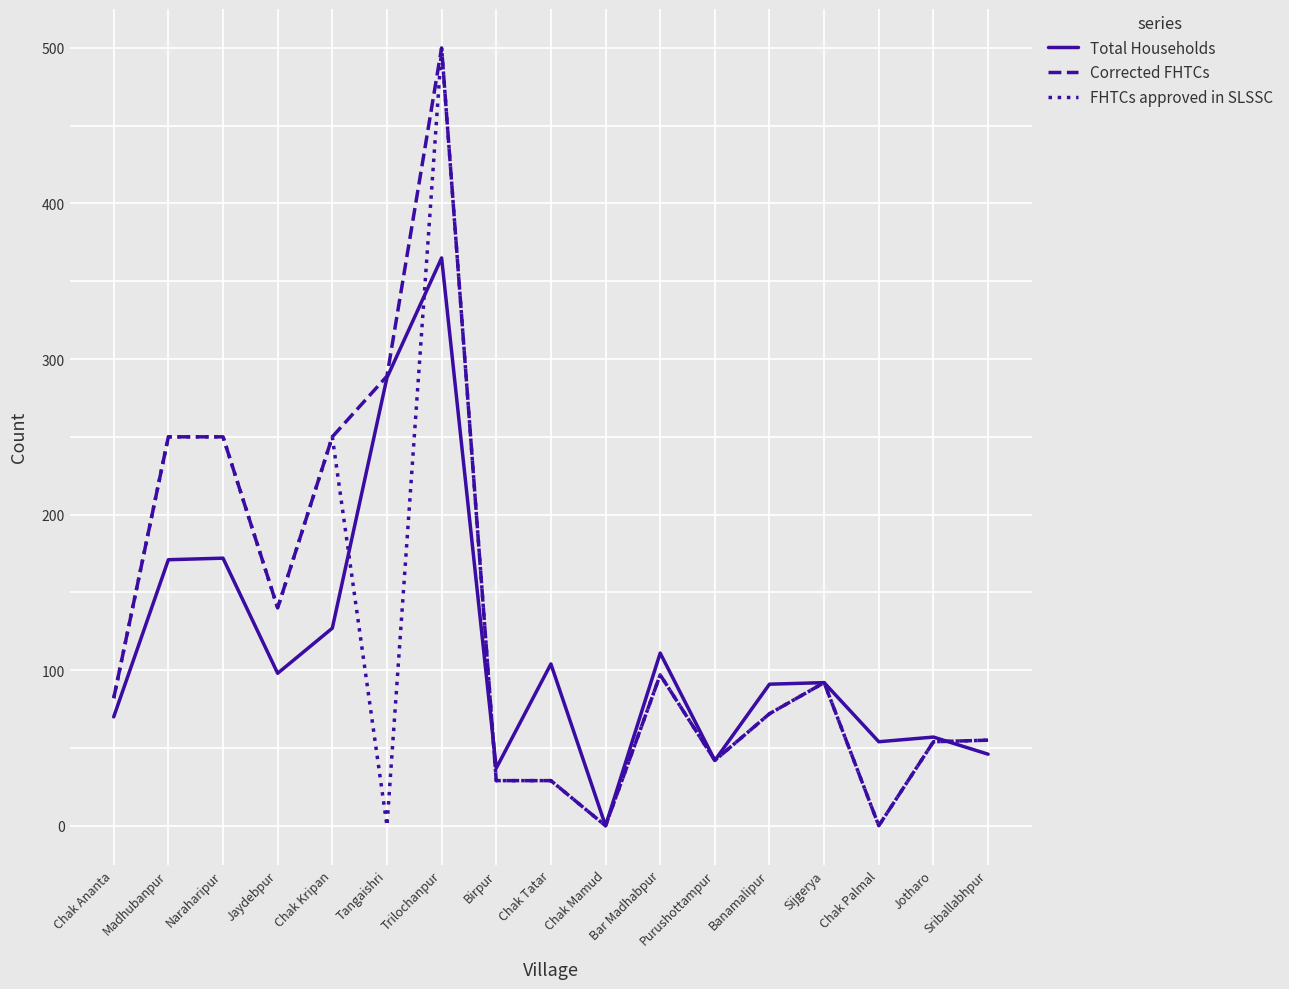

What position from the right is Chak Kripan?

13